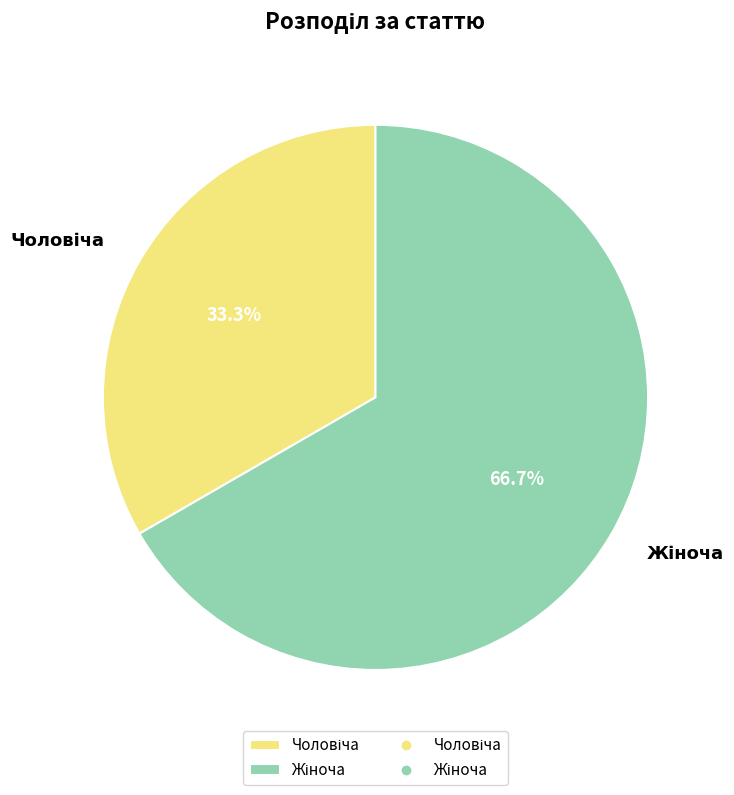

Does any single category account for the majority?

Yes